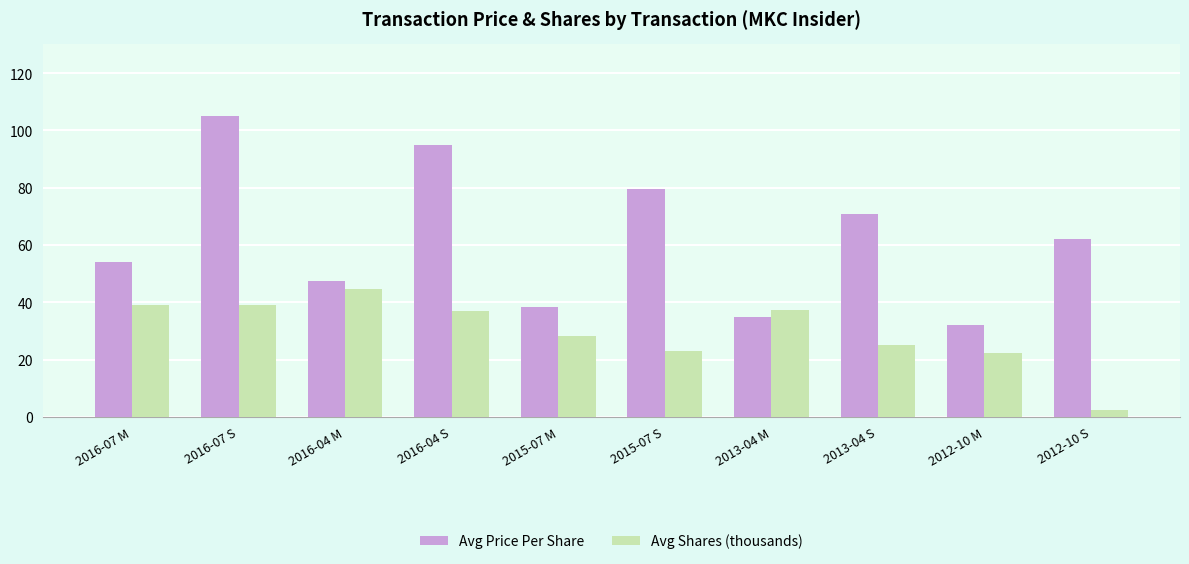

What is the label of the 6th bar from the right?

2015-07 M